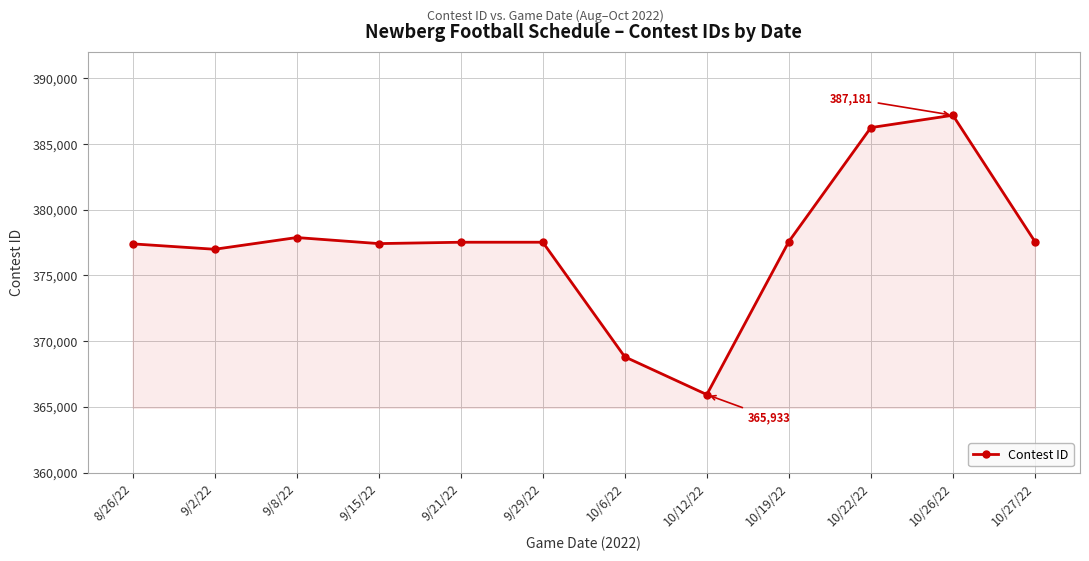

How many data points are less than 377523?

6